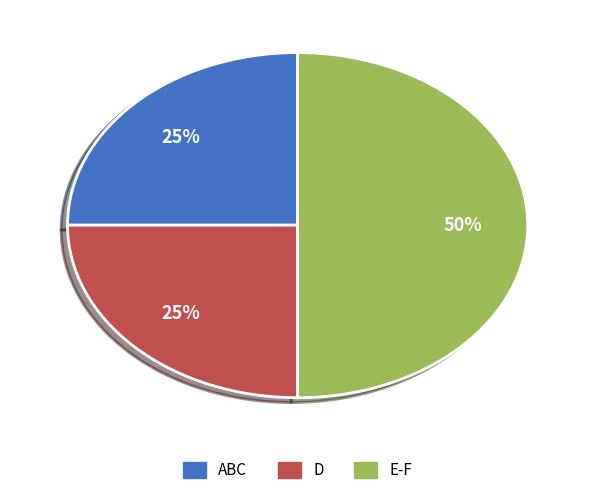

What is the ratio of the value at D to the value at E-F?

0.5